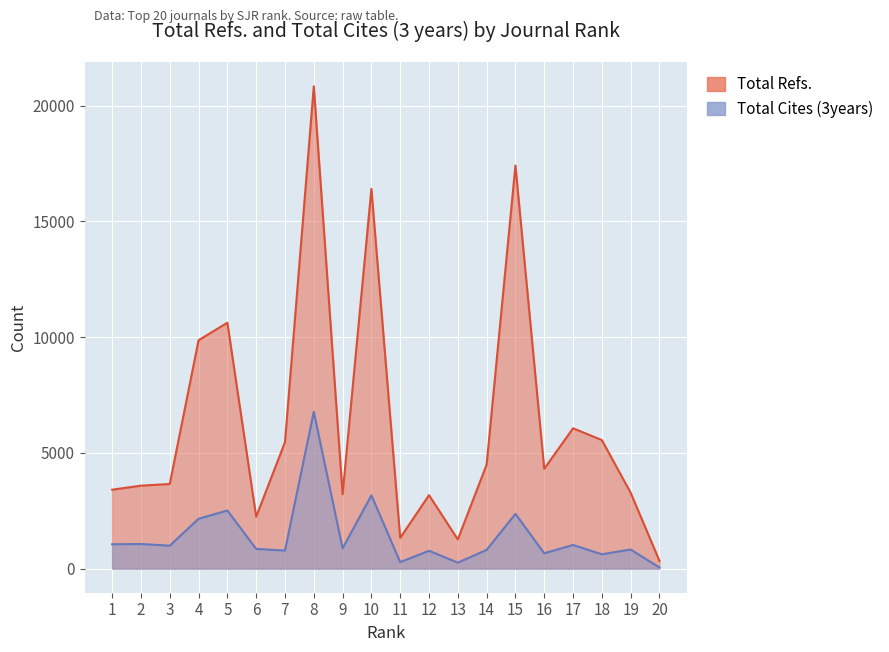

Is the value of Total Refs. at 18 greater than the value of Total Cites (3years) at 18?

Yes